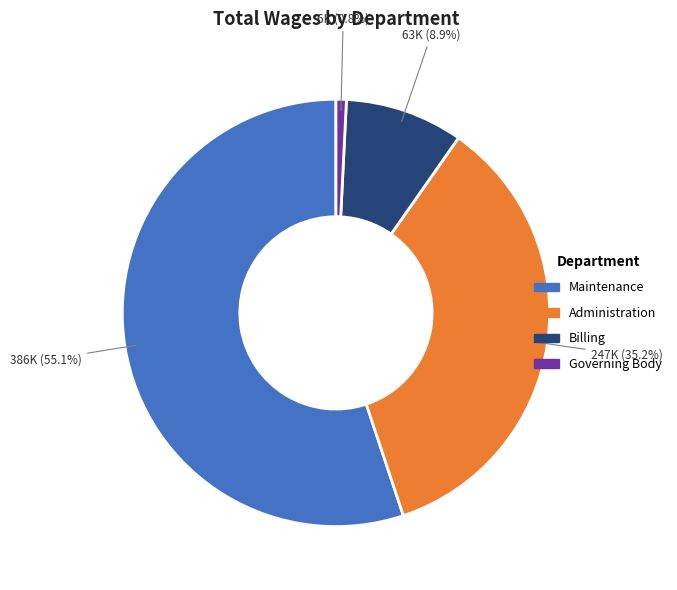

What percentage is the Administration slice, to the nearest percent?

35%